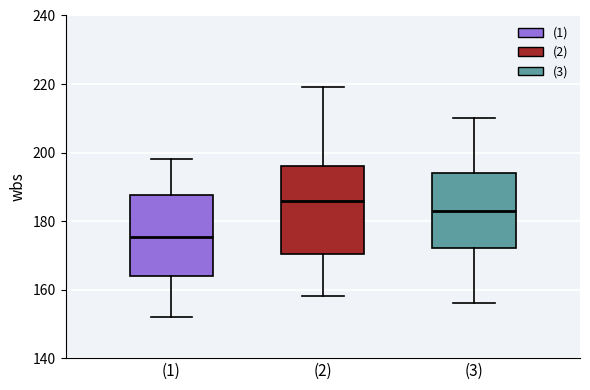

Reading left to right, transcribe this box plot: for each box, give where its median line is, the range the box spans, and where its two whiskers end, as read against the y-axis. The values are not printed on the chart, so give them approximately, as read against the axis.

(1): median 176, box 164 to 188, whiskers 152 to 198
(2): median 186, box 170 to 196, whiskers 158 to 220
(3): median 184, box 172 to 194, whiskers 156 to 210